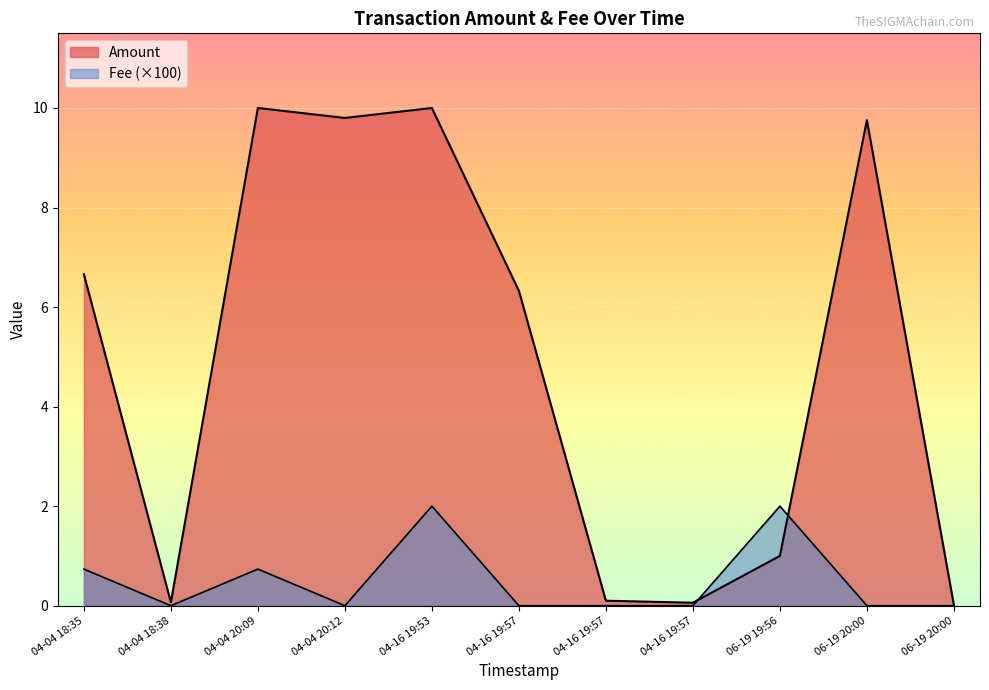

How many lines are shown in the chart?

2